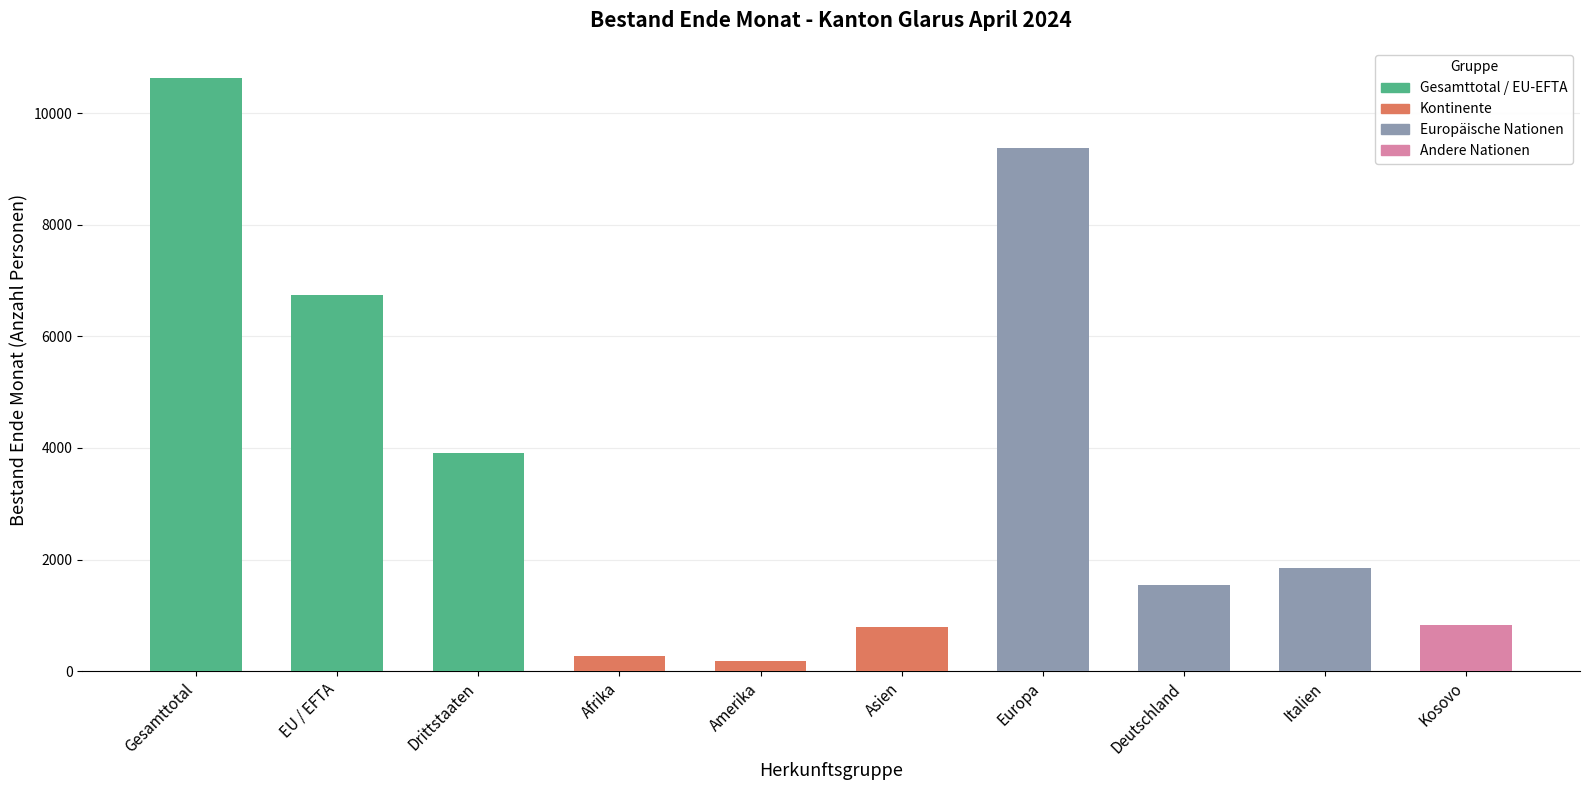

What is the difference between the maximum and second lowest values?

10370